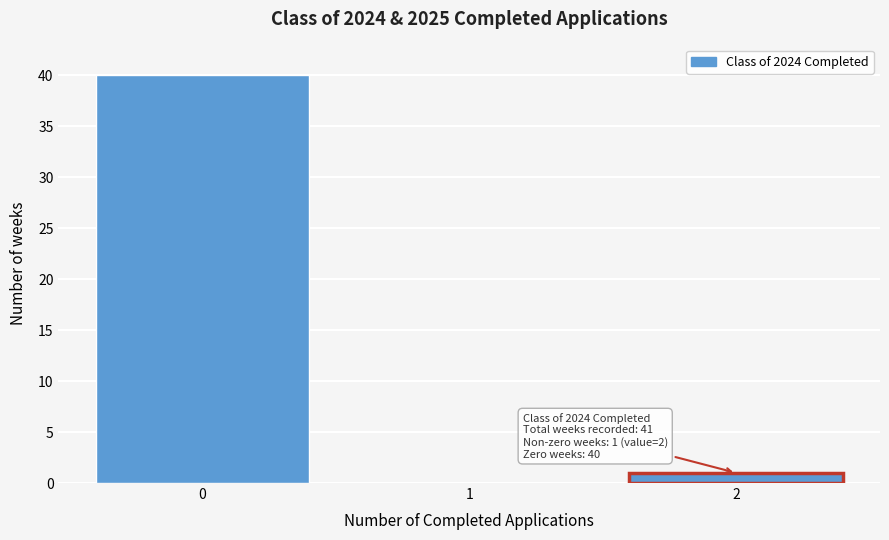

Which range on the x-axis has the tallest bar?

-0.5 to 0.5